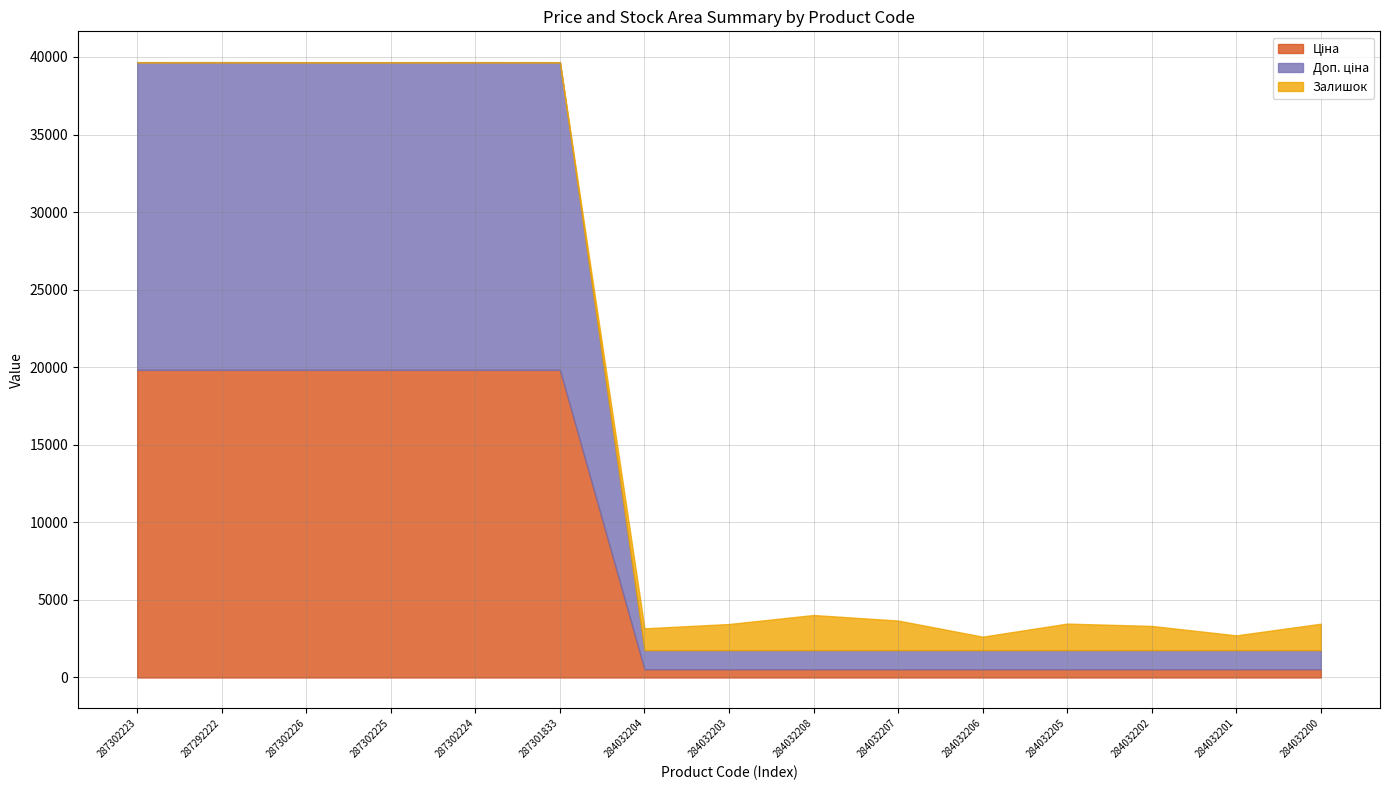

What position from the left is 284032206?

11